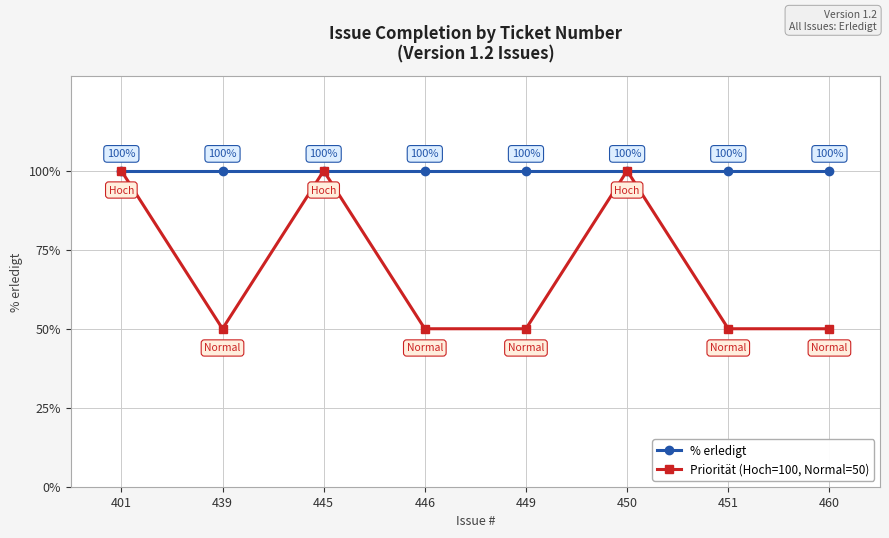

Rank the series by their average value, from lowest to highest.

Priorität (Hoch=100, Normal=50), % erledigt